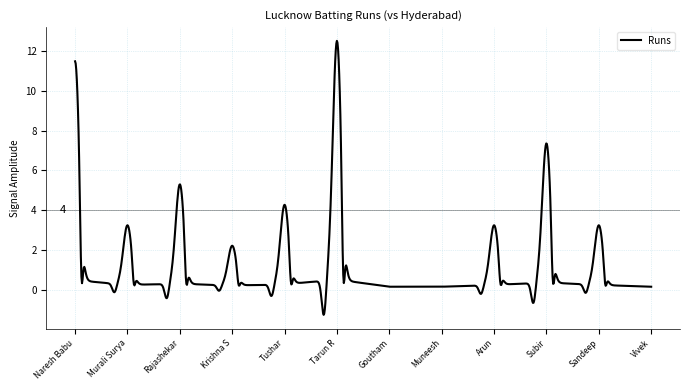

What is the minimum value shown in the chart?

-1.3